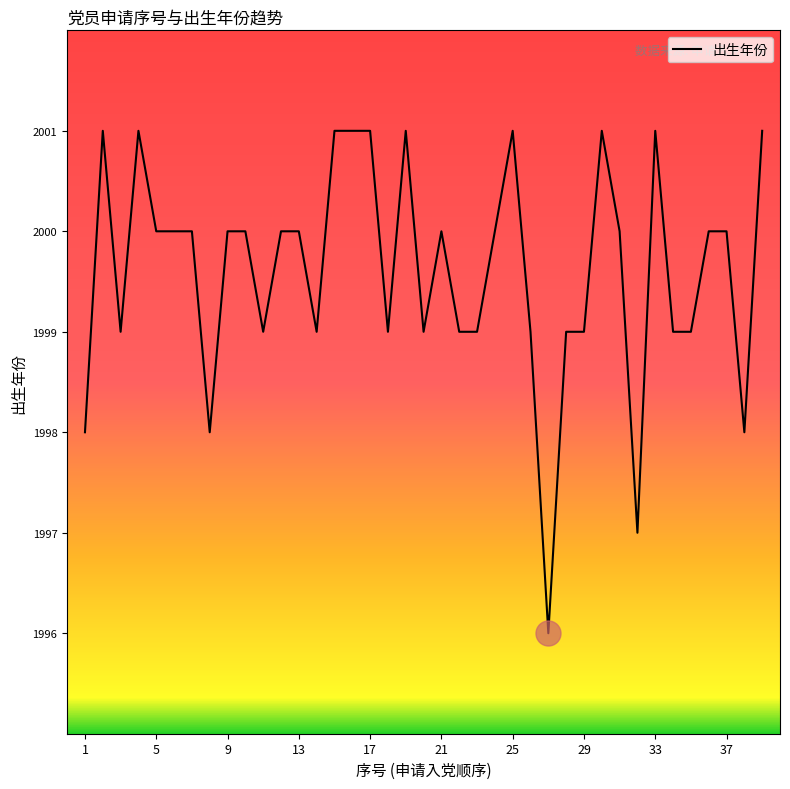

What is the maximum value shown in the chart?

2001